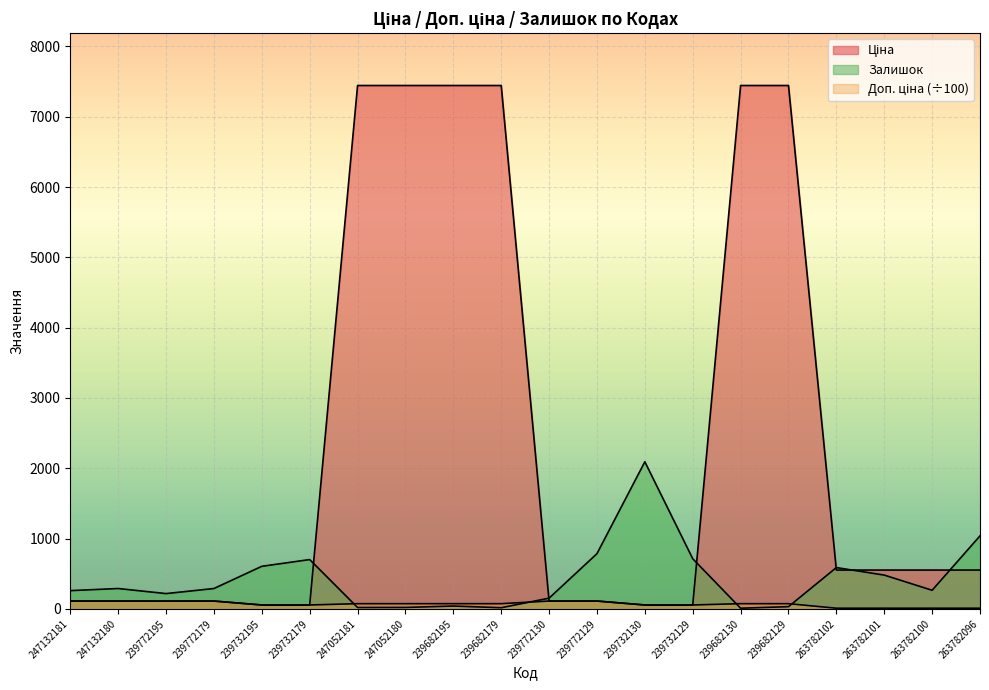

At 239682130, list the series in order from largest to smallest.

Ціна, Доп. ціна, Залишок